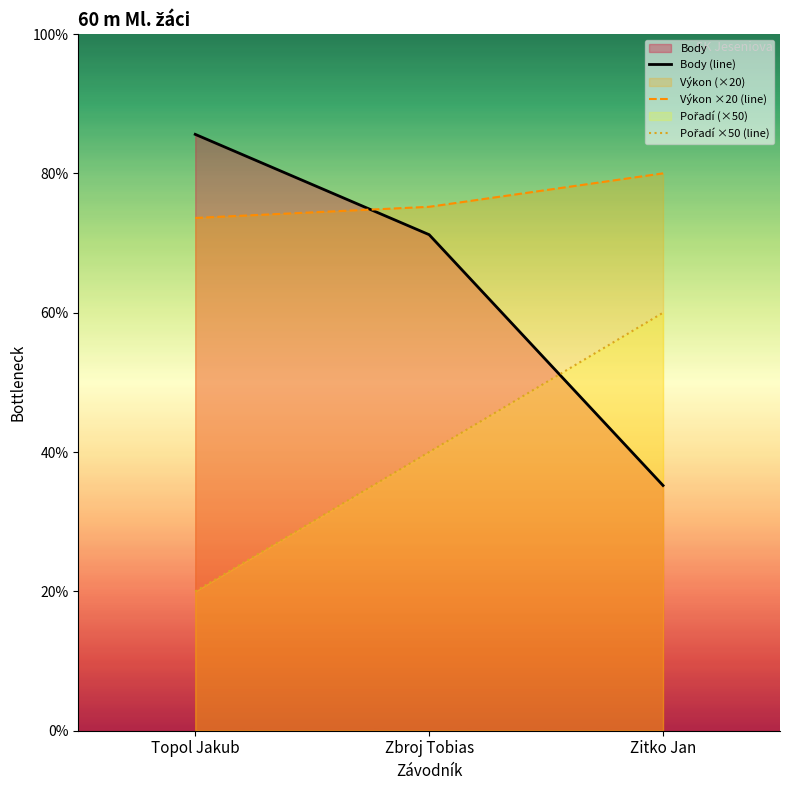

How many lines are shown in the chart?

3